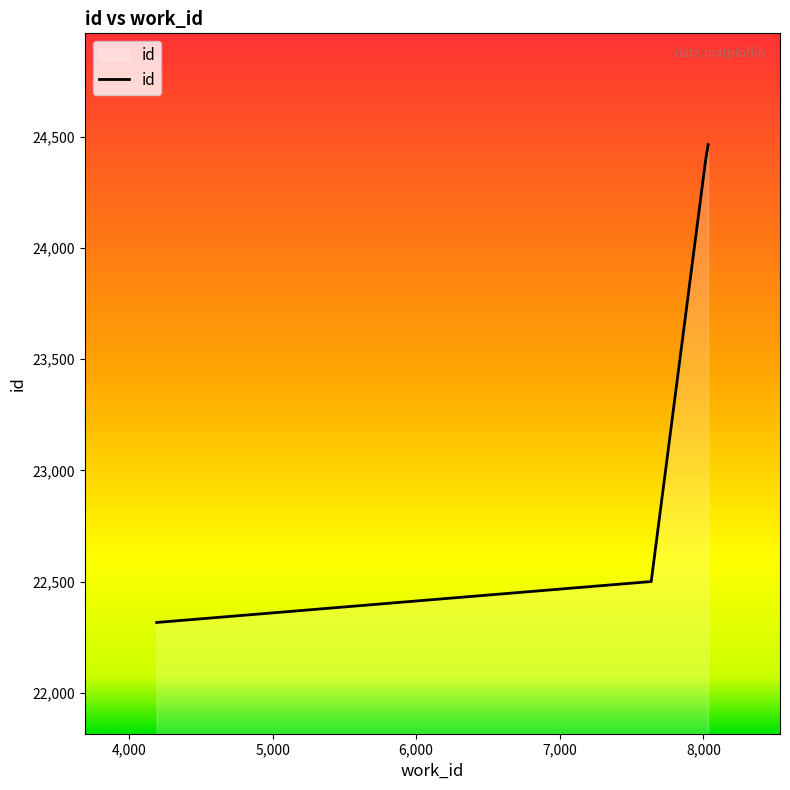

What is the maximum value shown in the chart?

24464